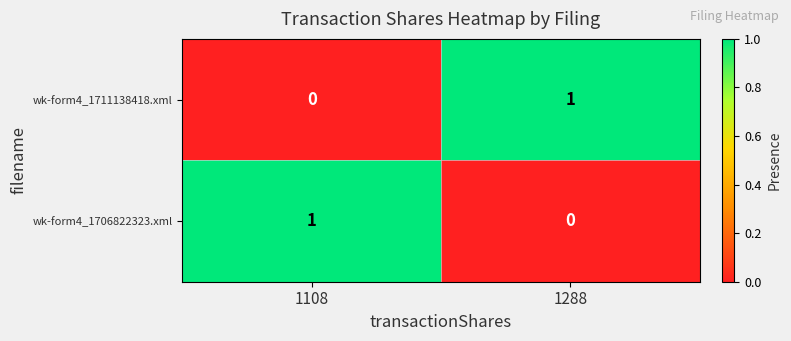

How many series are shown in this chart?

2